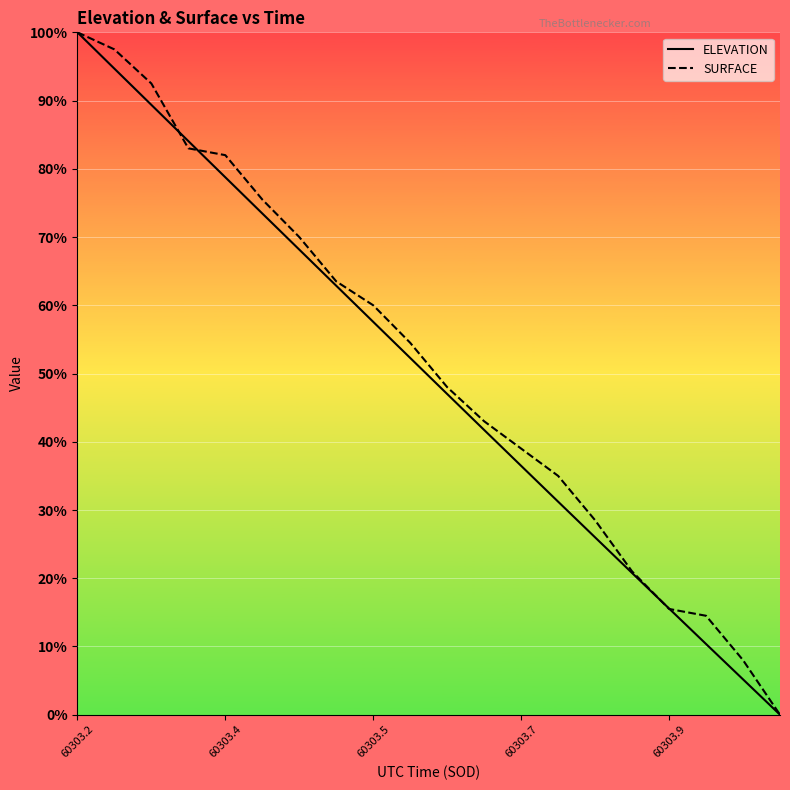

What is the total value across all series at 6?

138.2